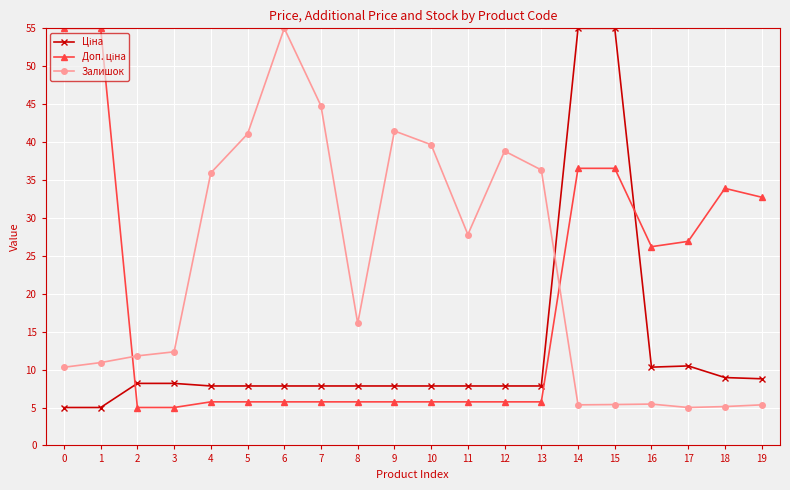

How many data points does each series have?

20